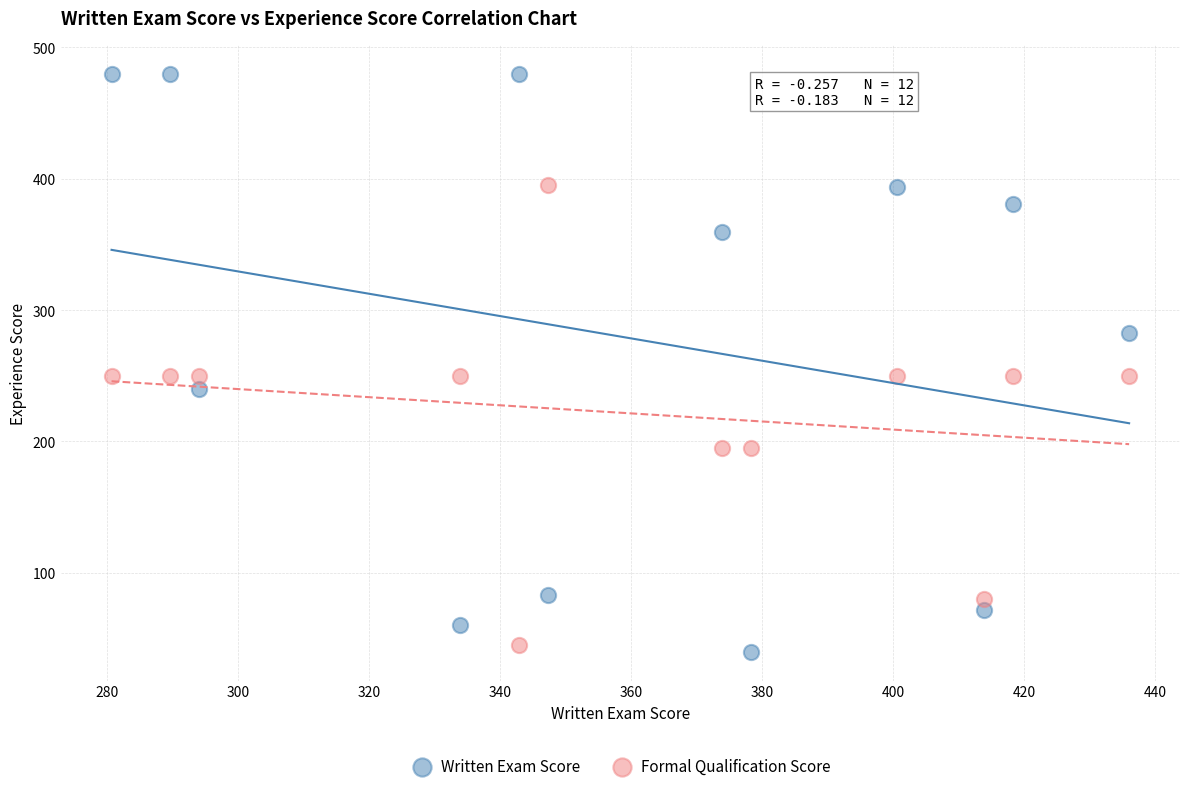

What are all the series names shown in the legend?

Written Exam Score, Formal Qualification Score